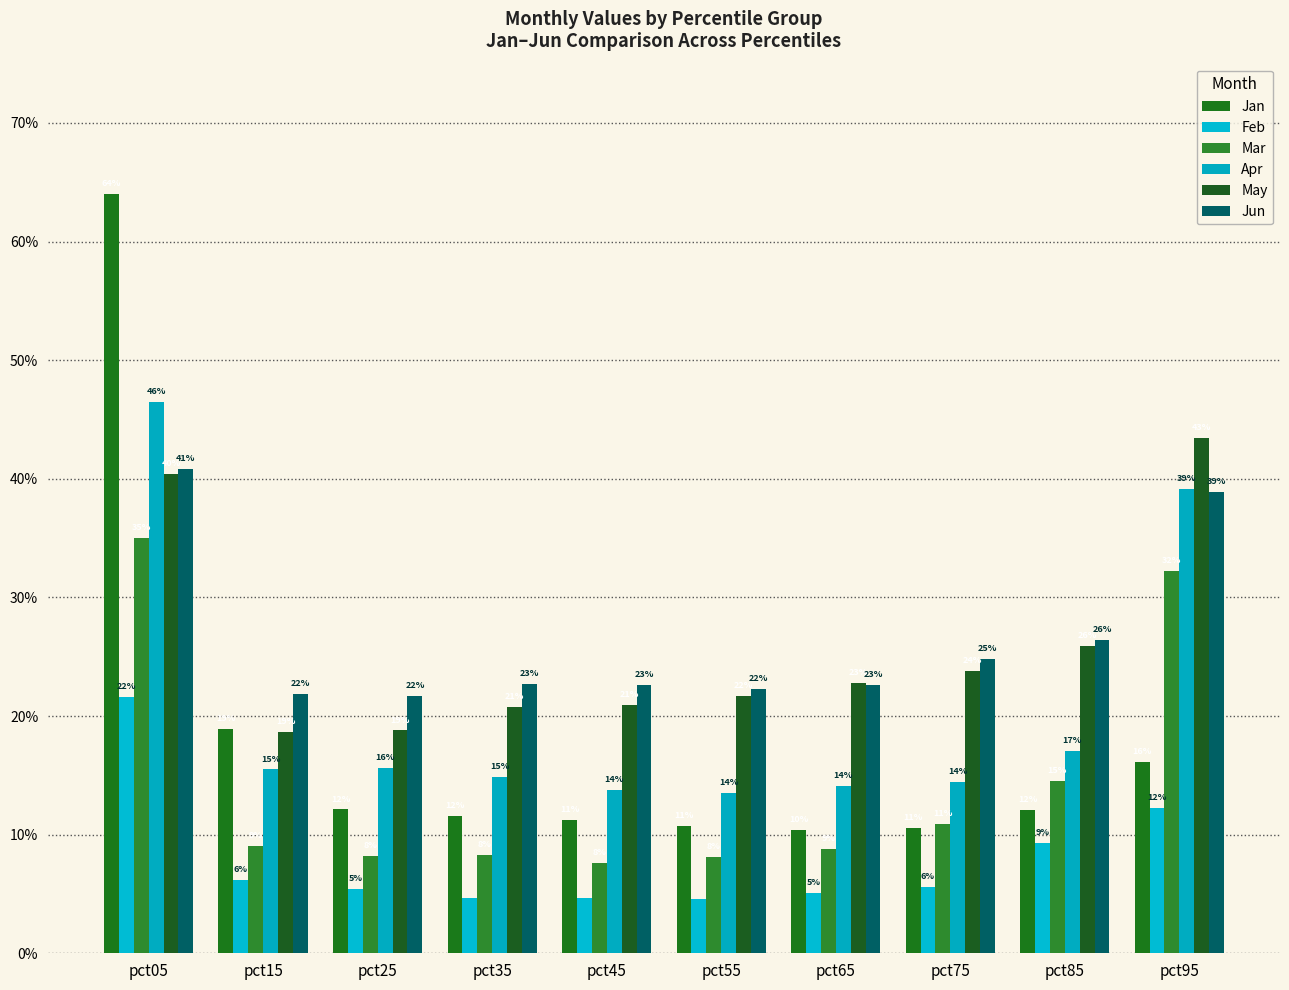

What is the difference between the second highest and minimum values in the Jan series?

0.1